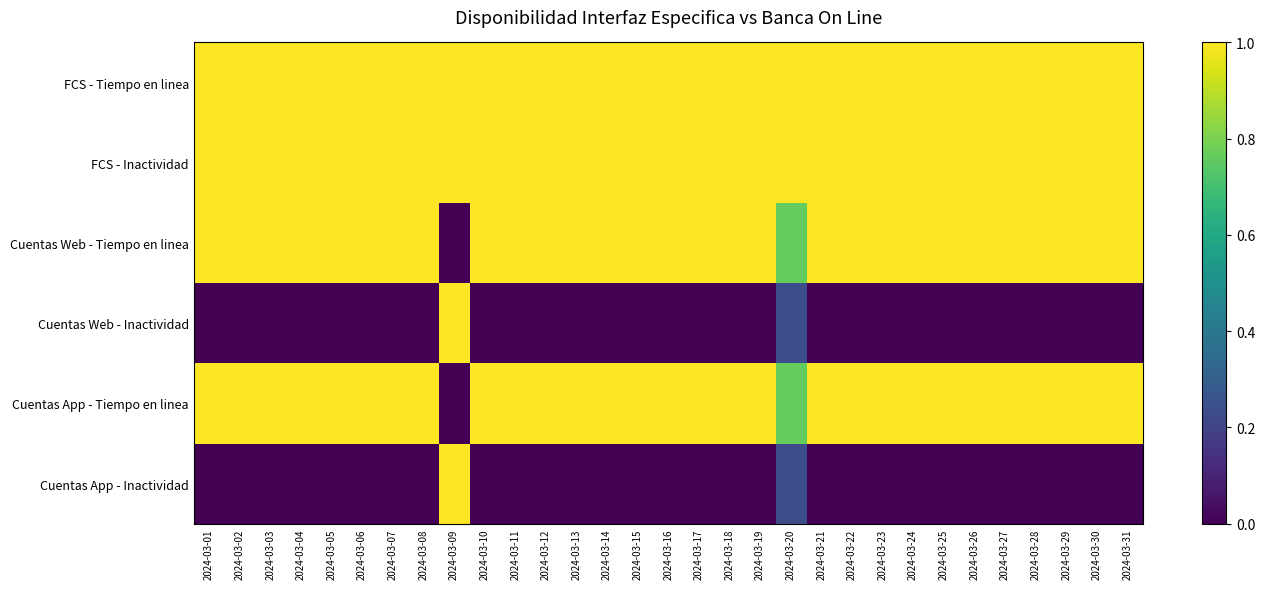

Reading right to left, list all the values displayed in this chart.

FCS - Tiempo en linea: 2024-03-31=1.0	2024-03-30=1.0	2024-03-29=1.0	2024-03-28=1.0	2024-03-27=1.0	2024-03-26=1.0	2024-03-25=1.0	2024-03-24=1.0	2024-03-23=1.0	2024-03-22=1.0	2024-03-21=1.0	2024-03-20=1.0	2024-03-19=1.0	2024-03-18=1.0	2024-03-17=1.0	2024-03-16=1.0	2024-03-15=1.0	2024-03-14=1.0	2024-03-13=1.0	2024-03-12=1.0	2024-03-11=1.0	2024-03-10=1.0	2024-03-09=1.0	2024-03-08=1.0	2024-03-07=1.0	2024-03-06=1.0	2024-03-05=1.0	2024-03-04=1.0	2024-03-03=1.0	2024-03-02=1.0	2024-03-01=1.0
FCS - Inactividad: 2024-03-31=1.0	2024-03-30=1.0	2024-03-29=1.0	2024-03-28=1.0	2024-03-27=1.0	2024-03-26=1.0	2024-03-25=1.0	2024-03-24=1.0	2024-03-23=1.0	2024-03-22=1.0	2024-03-21=1.0	2024-03-20=1.0	2024-03-19=1.0	2024-03-18=1.0	2024-03-17=1.0	2024-03-16=1.0	2024-03-15=1.0	2024-03-14=1.0	2024-03-13=1.0	2024-03-12=1.0	2024-03-11=1.0	2024-03-10=1.0	2024-03-09=1.0	2024-03-08=1.0	2024-03-07=1.0	2024-03-06=1.0	2024-03-05=1.0	2024-03-04=1.0	2024-03-03=1.0	2024-03-02=1.0	2024-03-01=1.0
Cuentas Web - Tiempo en linea: 2024-03-31=1.0	2024-03-30=1.0	2024-03-29=1.0	2024-03-28=1.0	2024-03-27=1.0	2024-03-26=1.0	2024-03-25=1.0	2024-03-24=1.0	2024-03-23=1.0	2024-03-22=1.0	2024-03-21=1.0	2024-03-20=0.8	2024-03-19=1.0	2024-03-18=1.0	2024-03-17=1.0	2024-03-16=1.0	2024-03-15=1.0	2024-03-14=1.0	2024-03-13=1.0	2024-03-12=1.0	2024-03-11=1.0	2024-03-10=1.0	2024-03-09=0.0	2024-03-08=1.0	2024-03-07=1.0	2024-03-06=1.0	2024-03-05=1.0	2024-03-04=1.0	2024-03-03=1.0	2024-03-02=1.0	2024-03-01=1.0
Cuentas Web - Inactividad: 2024-03-31=0.0	2024-03-30=0.0	2024-03-29=0.0	2024-03-28=0.0	2024-03-27=0.0	2024-03-26=0.0	2024-03-25=0.0	2024-03-24=0.0	2024-03-23=0.0	2024-03-22=0.0	2024-03-21=0.0	2024-03-20=0.2	2024-03-19=0.0	2024-03-18=0.0	2024-03-17=0.0	2024-03-16=0.0	2024-03-15=0.0	2024-03-14=0.0	2024-03-13=0.0	2024-03-12=0.0	2024-03-11=0.0	2024-03-10=0.0	2024-03-09=1.0	2024-03-08=0.0	2024-03-07=0.0	2024-03-06=0.0	2024-03-05=0.0	2024-03-04=0.0	2024-03-03=0.0	2024-03-02=0.0	2024-03-01=0.0
Cuentas App - Tiempo en linea: 2024-03-31=1.0	2024-03-30=1.0	2024-03-29=1.0	2024-03-28=1.0	2024-03-27=1.0	2024-03-26=1.0	2024-03-25=1.0	2024-03-24=1.0	2024-03-23=1.0	2024-03-22=1.0	2024-03-21=1.0	2024-03-20=0.8	2024-03-19=1.0	2024-03-18=1.0	2024-03-17=1.0	2024-03-16=1.0	2024-03-15=1.0	2024-03-14=1.0	2024-03-13=1.0	2024-03-12=1.0	2024-03-11=1.0	2024-03-10=1.0	2024-03-09=0.0	2024-03-08=1.0	2024-03-07=1.0	2024-03-06=1.0	2024-03-05=1.0	2024-03-04=1.0	2024-03-03=1.0	2024-03-02=1.0	2024-03-01=1.0
Cuentas App - Inactividad: 2024-03-31=0.0	2024-03-30=0.0	2024-03-29=0.0	2024-03-28=0.0	2024-03-27=0.0	2024-03-26=0.0	2024-03-25=0.0	2024-03-24=0.0	2024-03-23=0.0	2024-03-22=0.0	2024-03-21=0.0	2024-03-20=0.2	2024-03-19=0.0	2024-03-18=0.0	2024-03-17=0.0	2024-03-16=0.0	2024-03-15=0.0	2024-03-14=0.0	2024-03-13=0.0	2024-03-12=0.0	2024-03-11=0.0	2024-03-10=0.0	2024-03-09=1.0	2024-03-08=0.0	2024-03-07=0.0	2024-03-06=0.0	2024-03-05=0.0	2024-03-04=0.0	2024-03-03=0.0	2024-03-02=0.0	2024-03-01=0.0